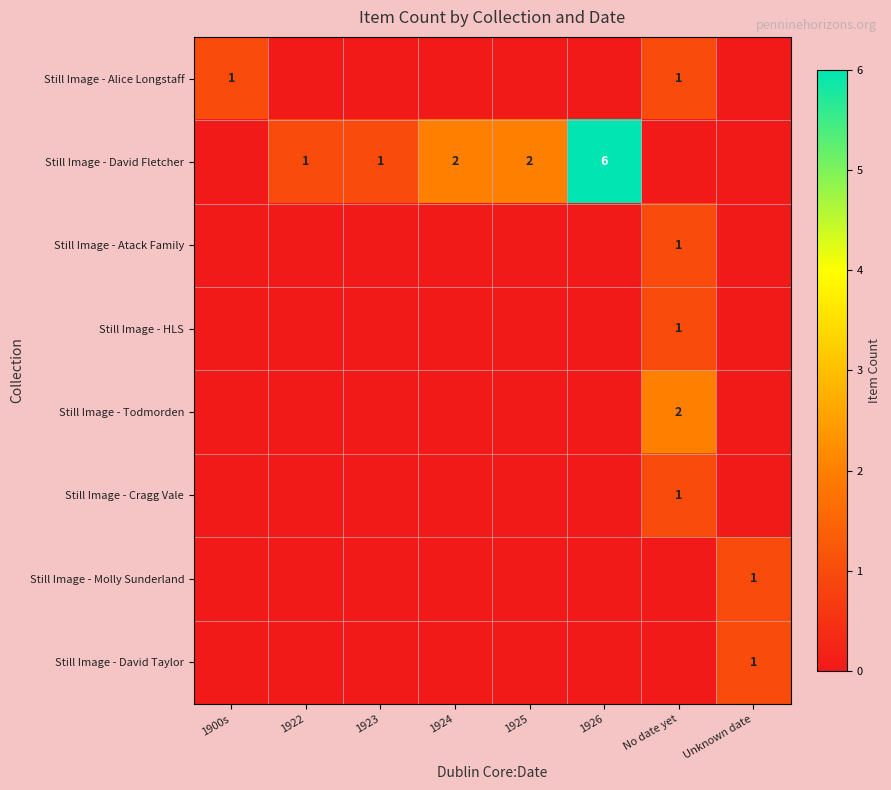

What is the total value across all series at No date yet?

6